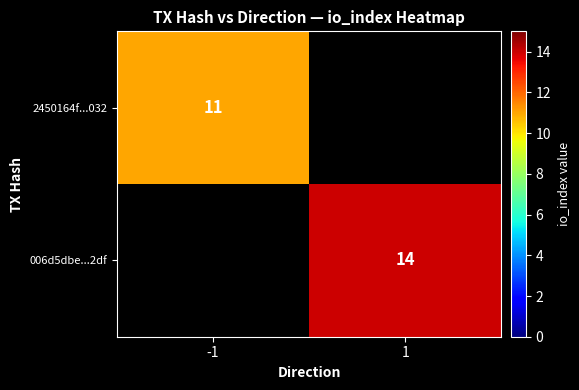

The value of 2450164f...032 at -1 is 11. True or false?

True